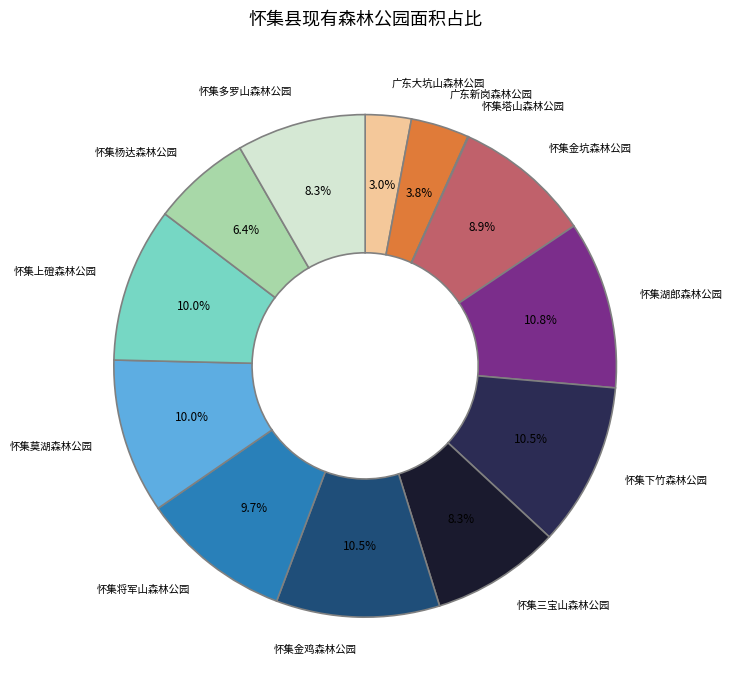

Is there a majority slice in this chart?

No